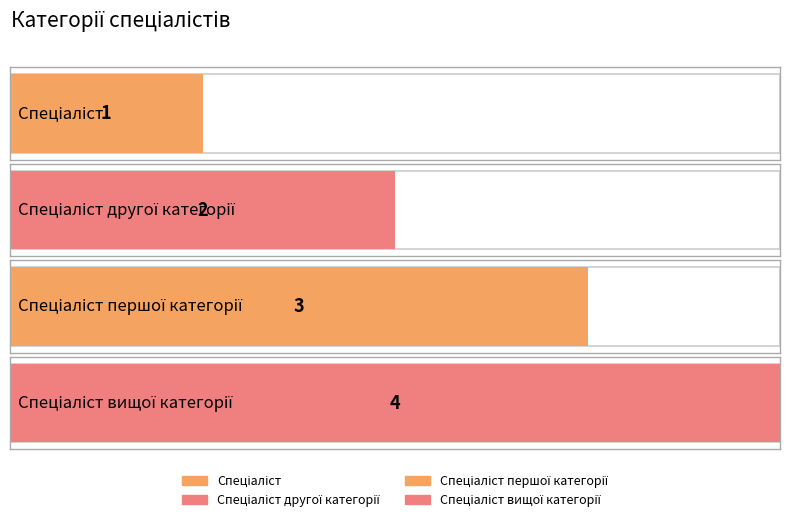

What is the minimum value shown in the chart?

1